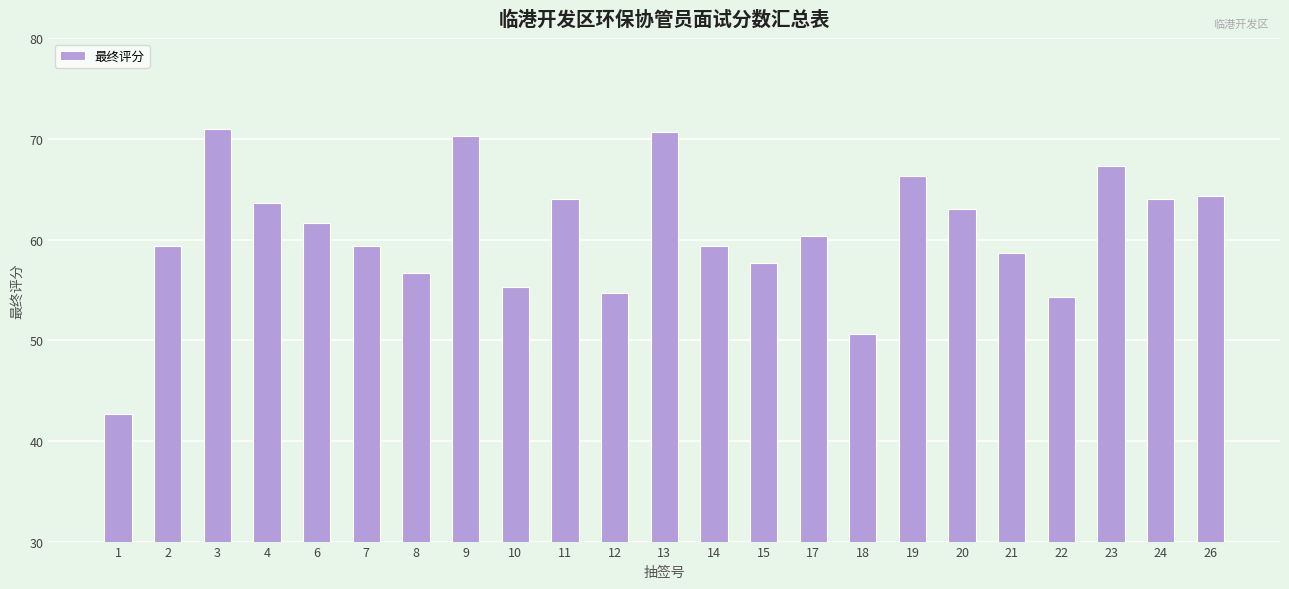

Read the value at 18.

50.7